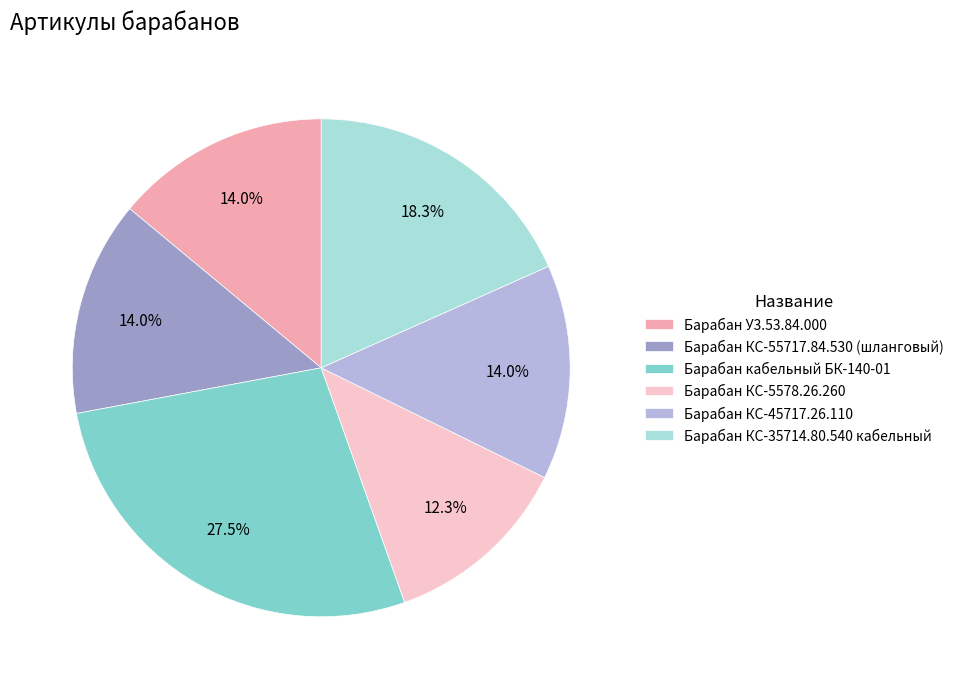

To the nearest percent, what portion does Барабан КС-5578.26.260 represent?

12%